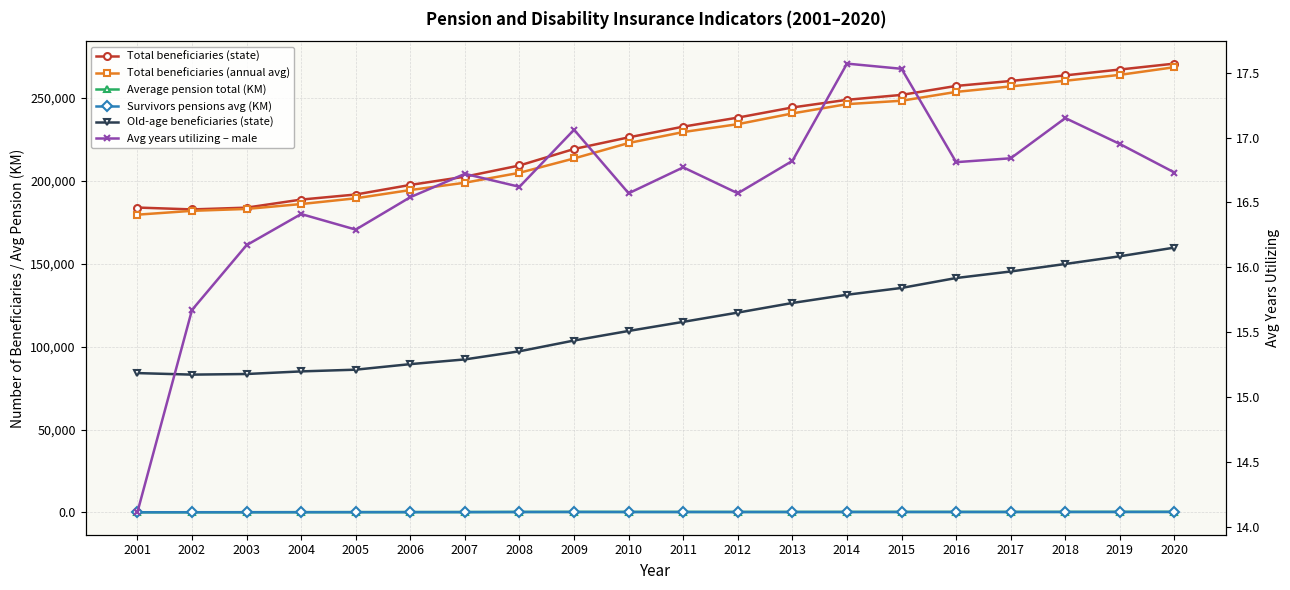

Is it true that Survivors pensions avg (KM) equals 452.1 at 2019?

False